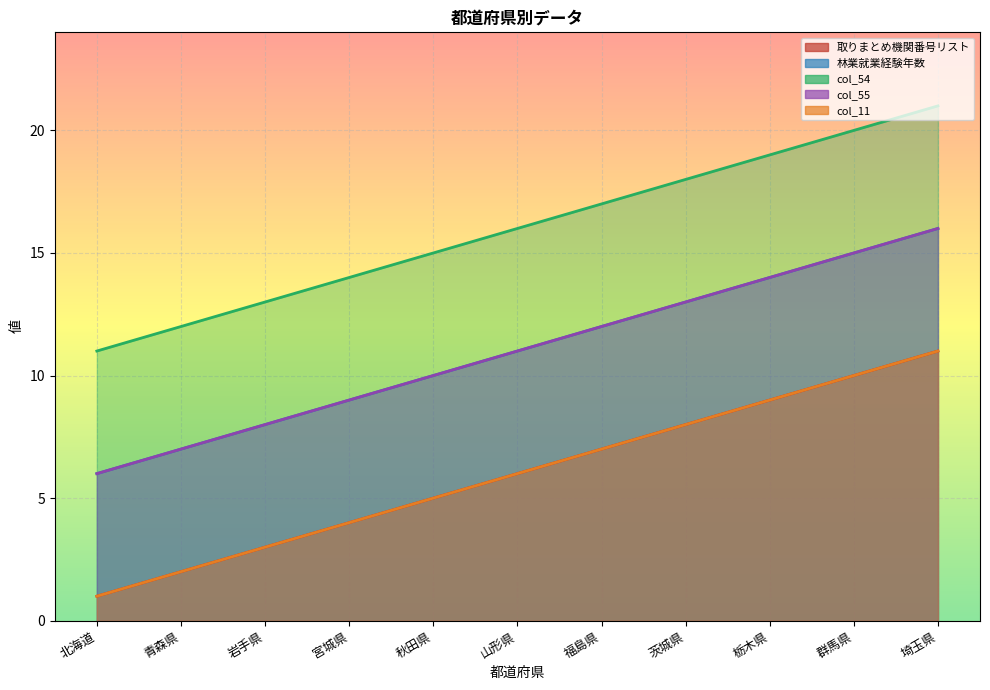

The 取りまとめ機関番号リスト series shows 5 at 岩手県. True or false?

False